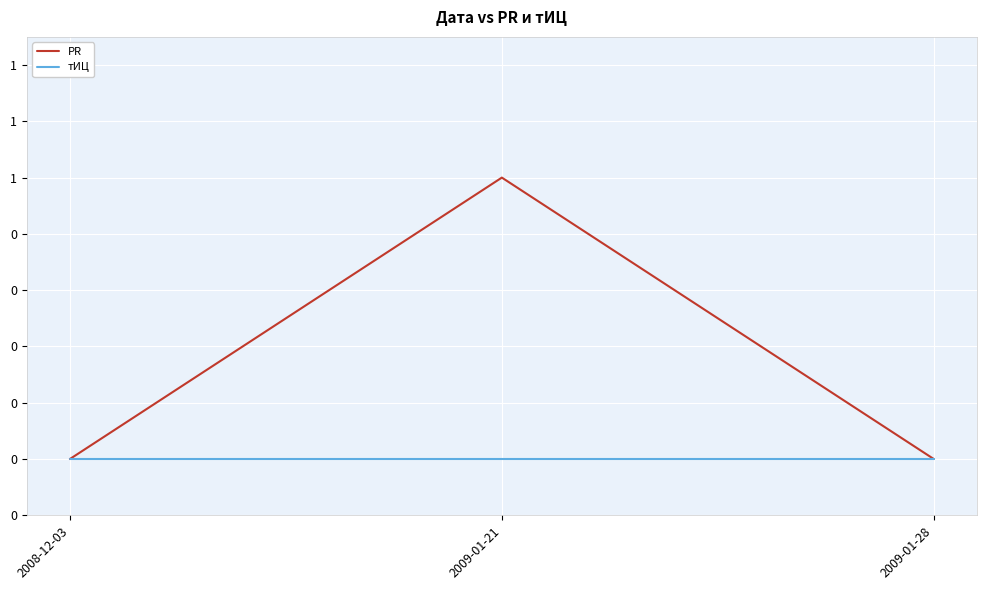

Does the chart display data point markers on the line(s)?

No